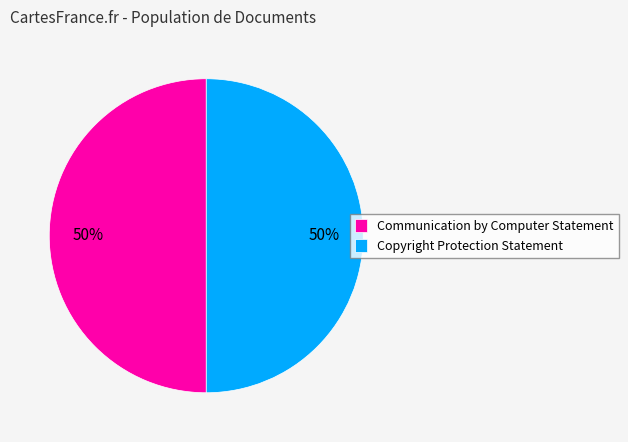

True or false: Copyright Protection Statement accounts for 50% of the total.

True